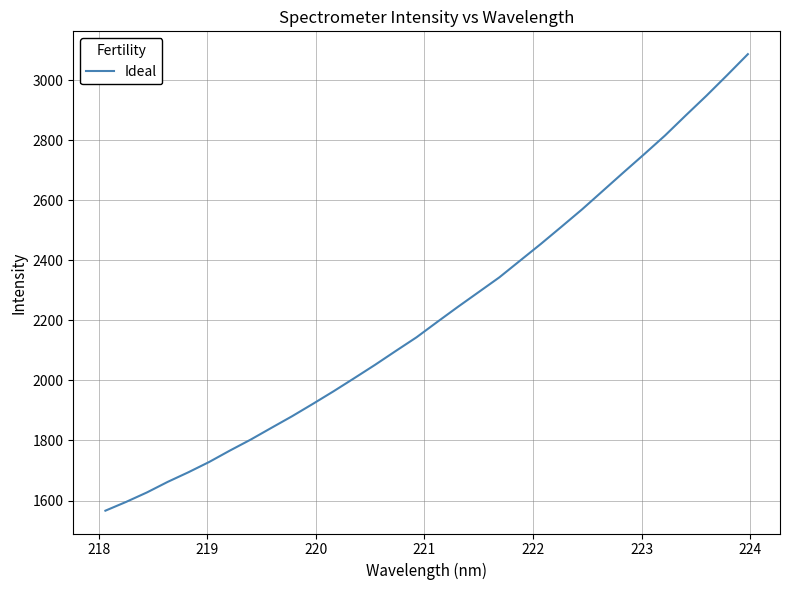

What is the maximum value shown in the chart?

3086.1